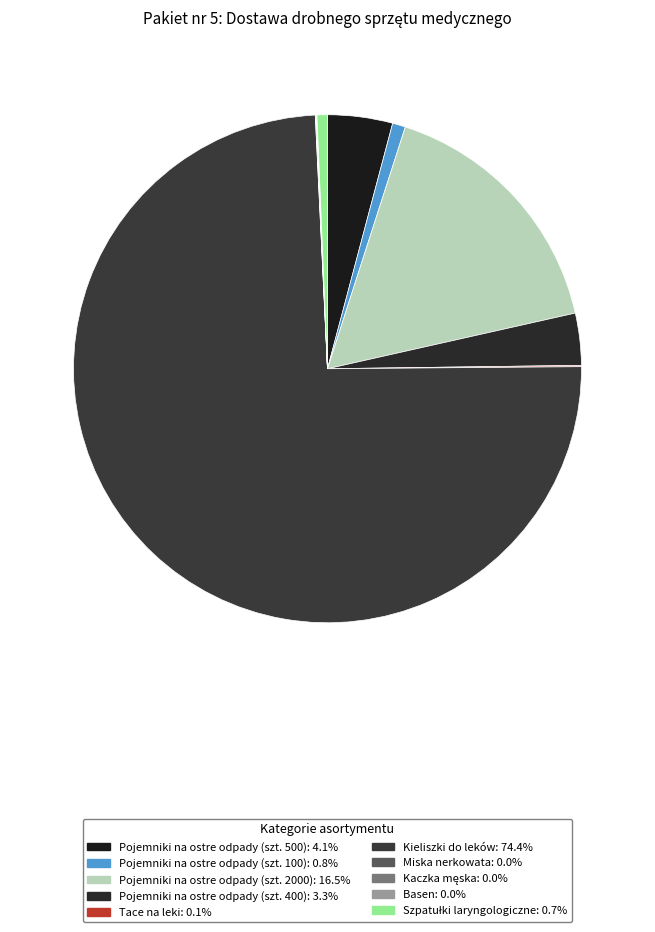

To the nearest percent, what percentage of the pie is Pojemniki na ostre odpady (szt. 100)?

1%